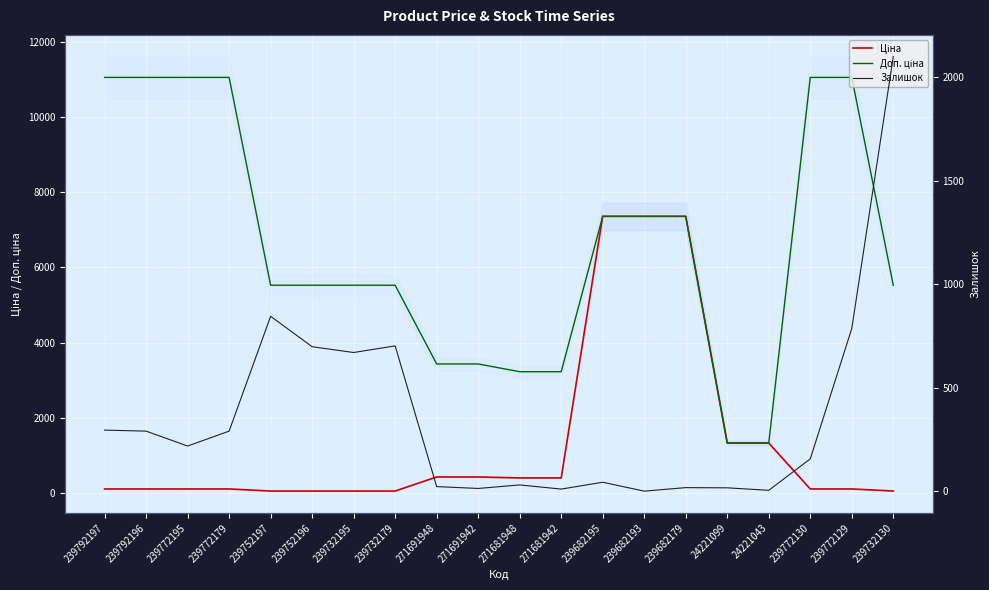

Which series has the largest total across all categories?

Доп. ціна